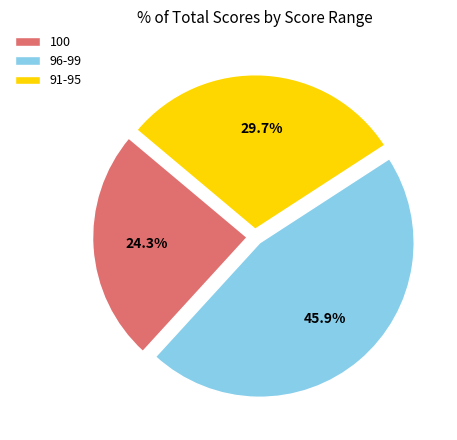

What percentage is the 96-99 slice, to the nearest percent?

46%